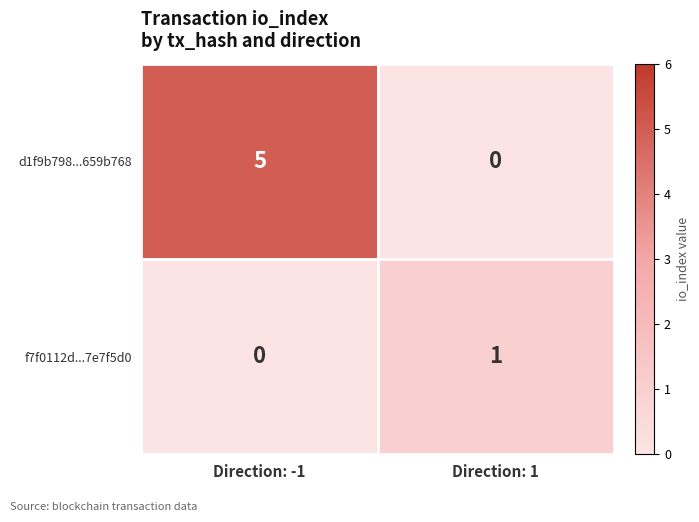

The d1f9b798...659b768 series shows 8 at Direction: -1. True or false?

False